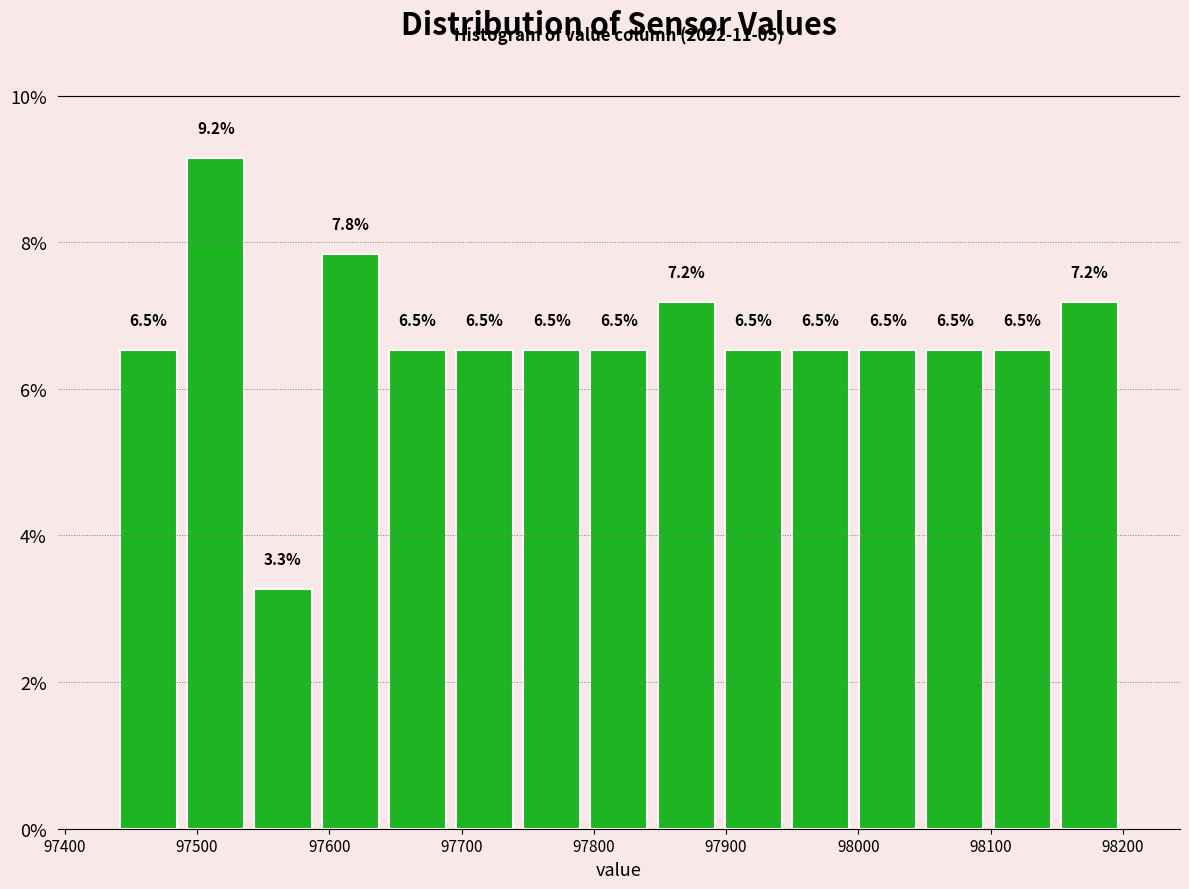

Reading left to right, list every bar in this chart as the range it spans on the x-axis followed by its height. The bar edges are not printed on the chart, so give them approximately, as read against the axis.

97440 to 97490: 6.5
97490 to 97540: 9.2
97540 to 97590: 3.3
97590 to 97640: 7.8
97640 to 97690: 6.5
97690 to 97740: 6.5
97740 to 97790: 6.5
97790 to 97840: 6.5
97840 to 97900: 7.2
97900 to 97950: 6.5
97950 to 98000: 6.5
98000 to 98050: 6.5
98050 to 98100: 6.5
98100 to 98150: 6.5
98150 to 98200: 7.2